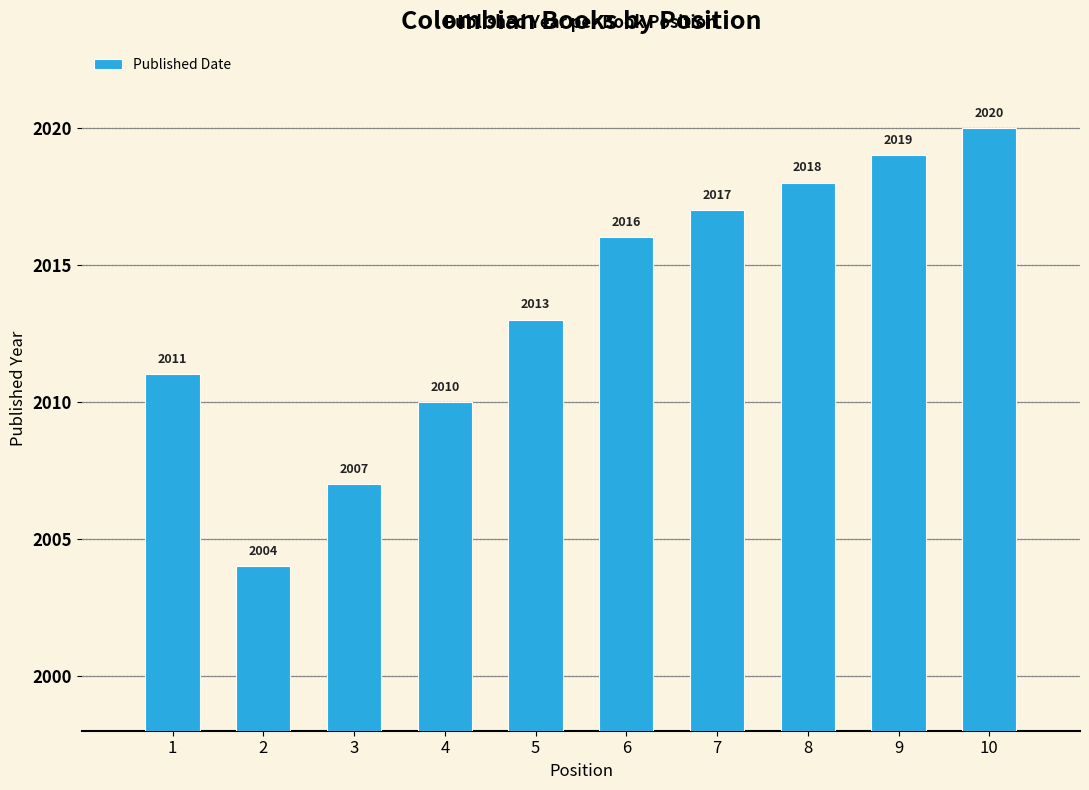

Does the chart contain stacked bars?

No